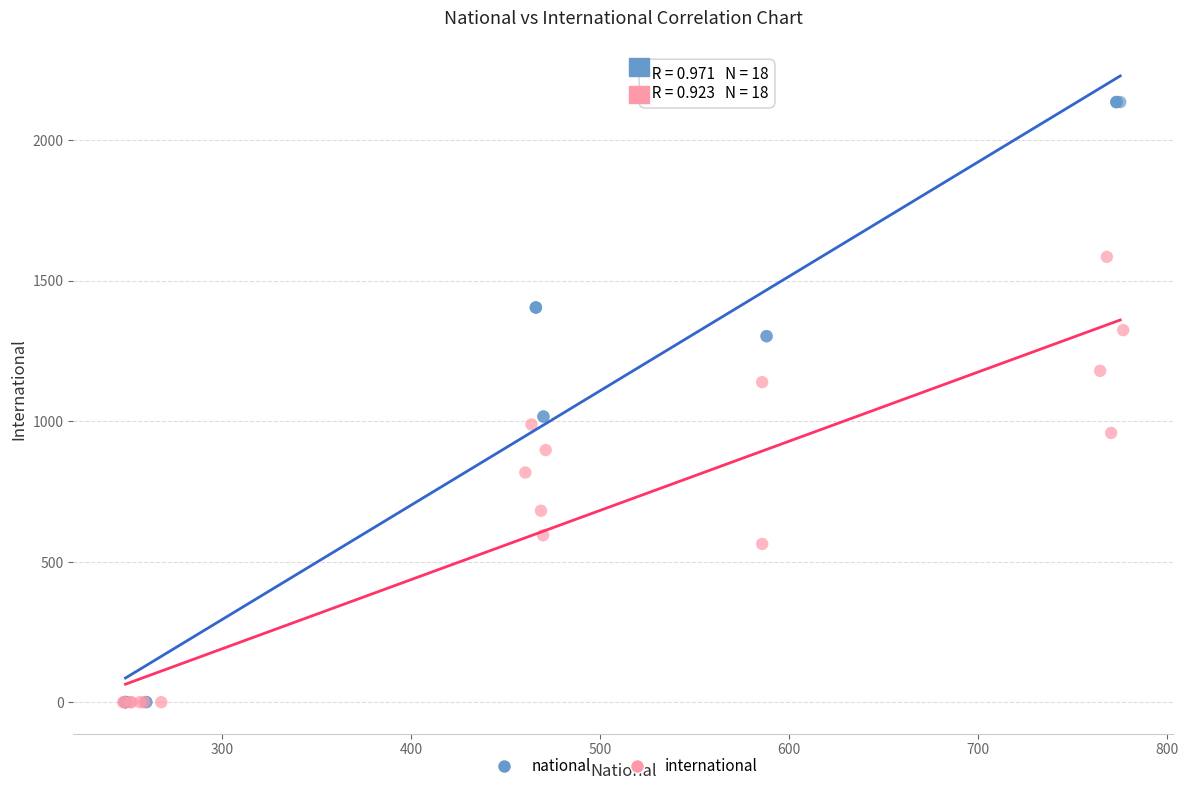

Which series contains the highest Y value?

national